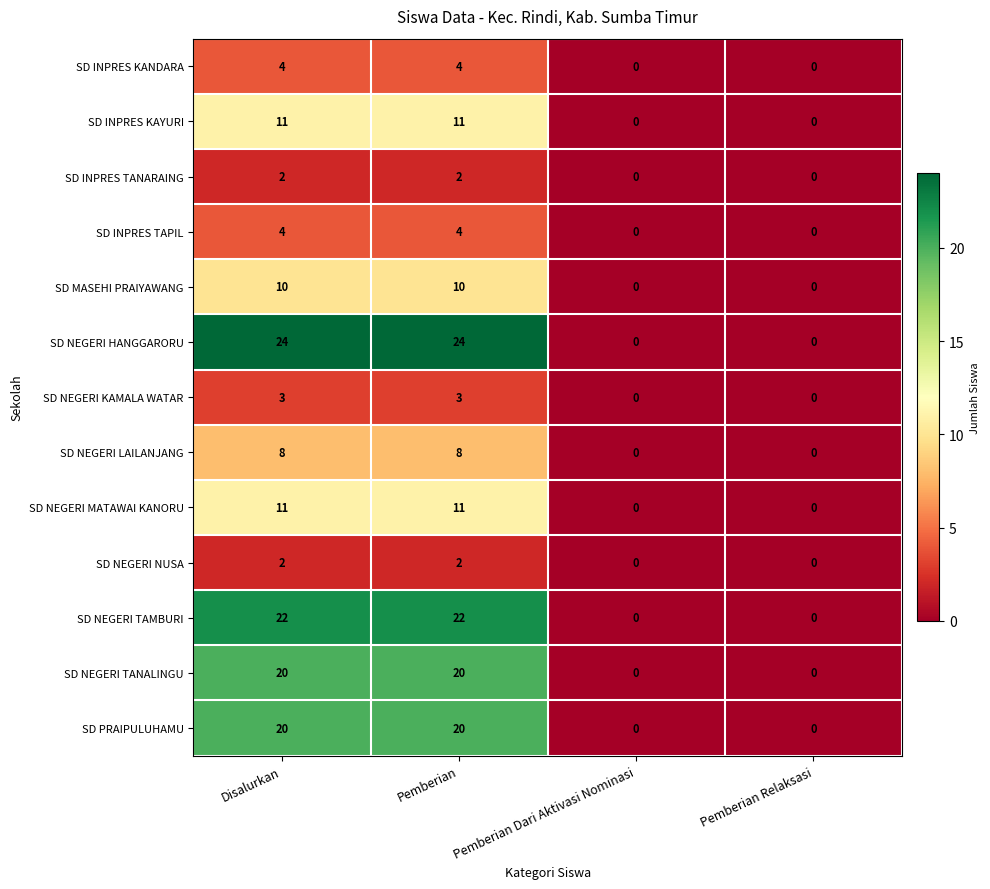

How many data points does each series have?

4